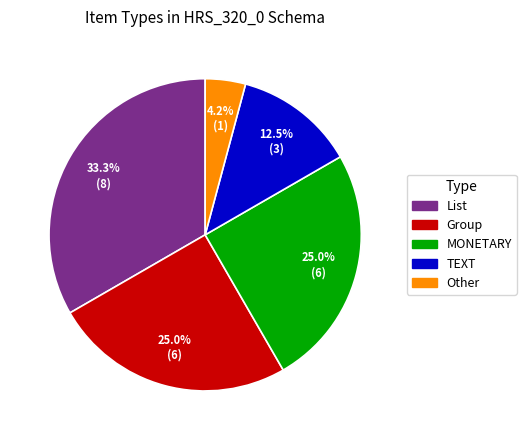

To the nearest percent, what is the combined percentage of Group and MONETARY?

50%